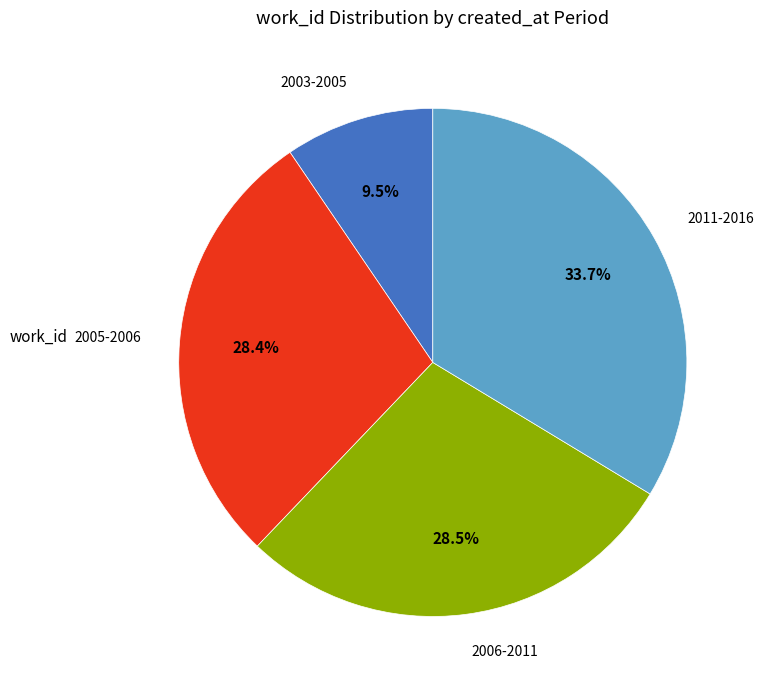

What portion of the pie excludes 2005-2006?

71.6%